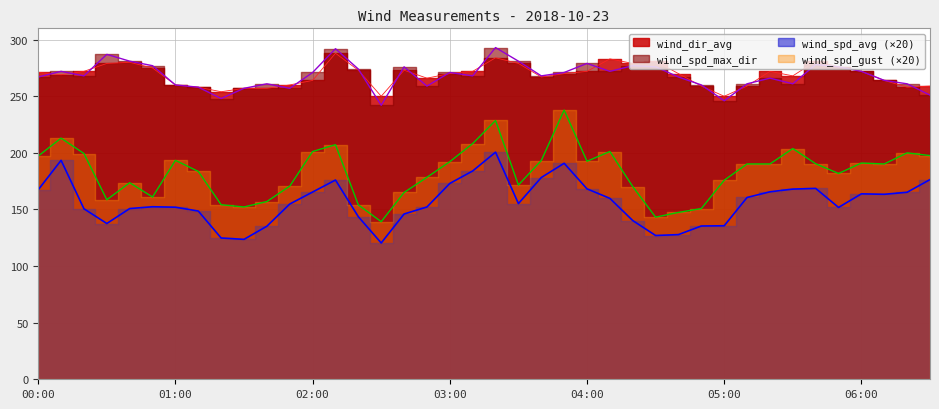

What value does the wind_dir_avg series have at 00:50?

275.0